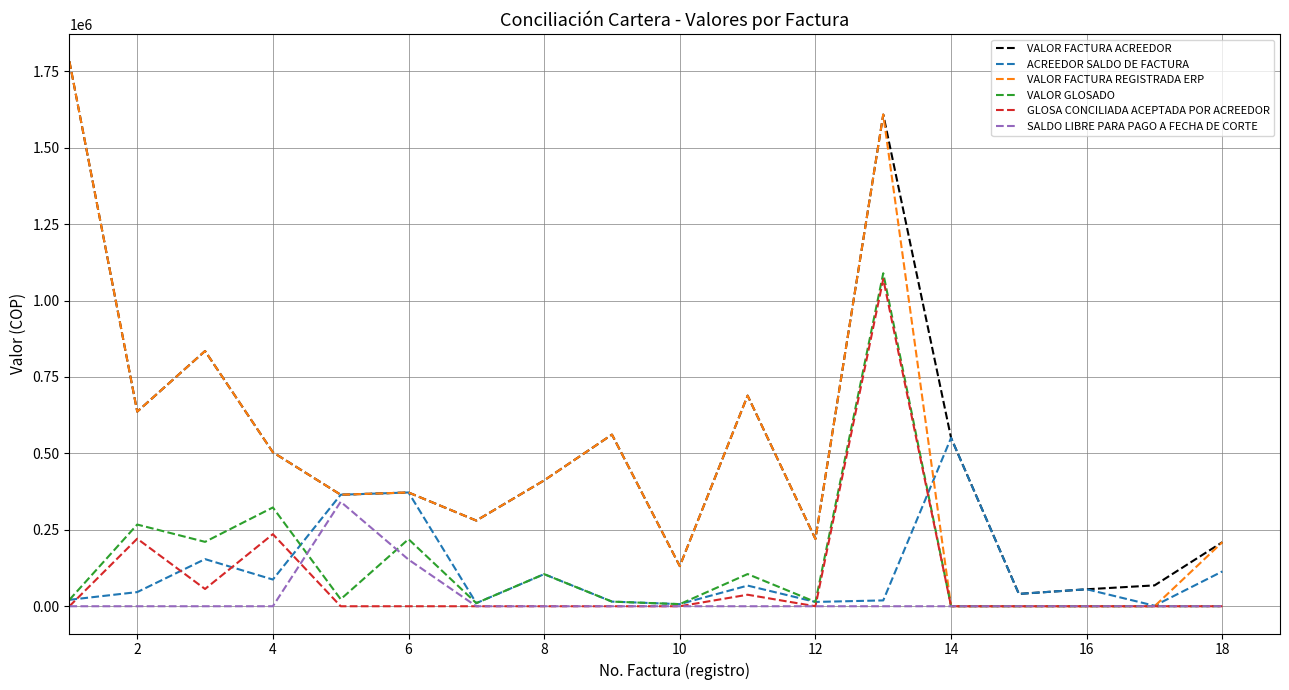

What is the greatest value displayed?

1782979